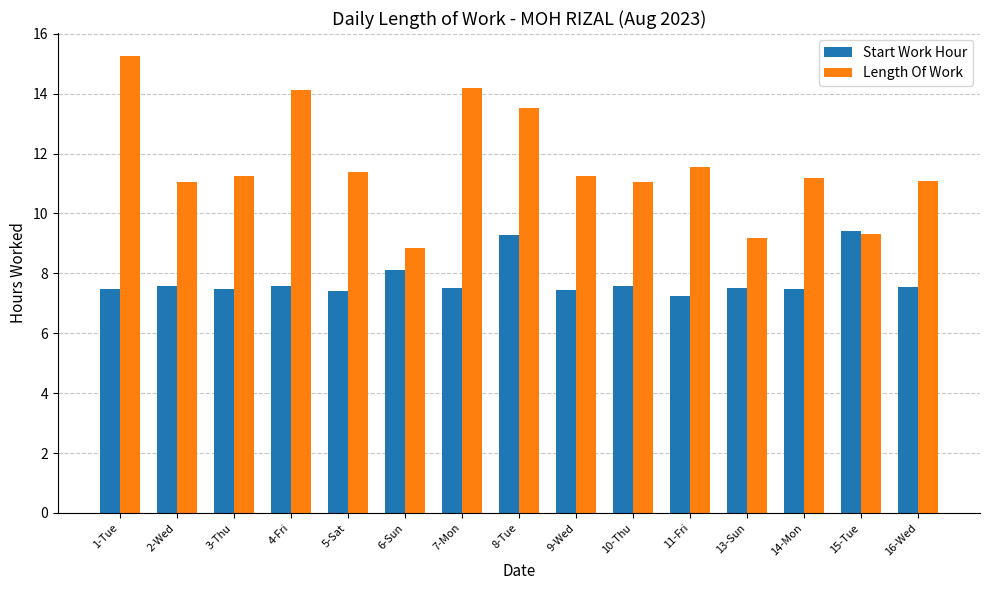

What is the maximum value shown in the chart?

15.3